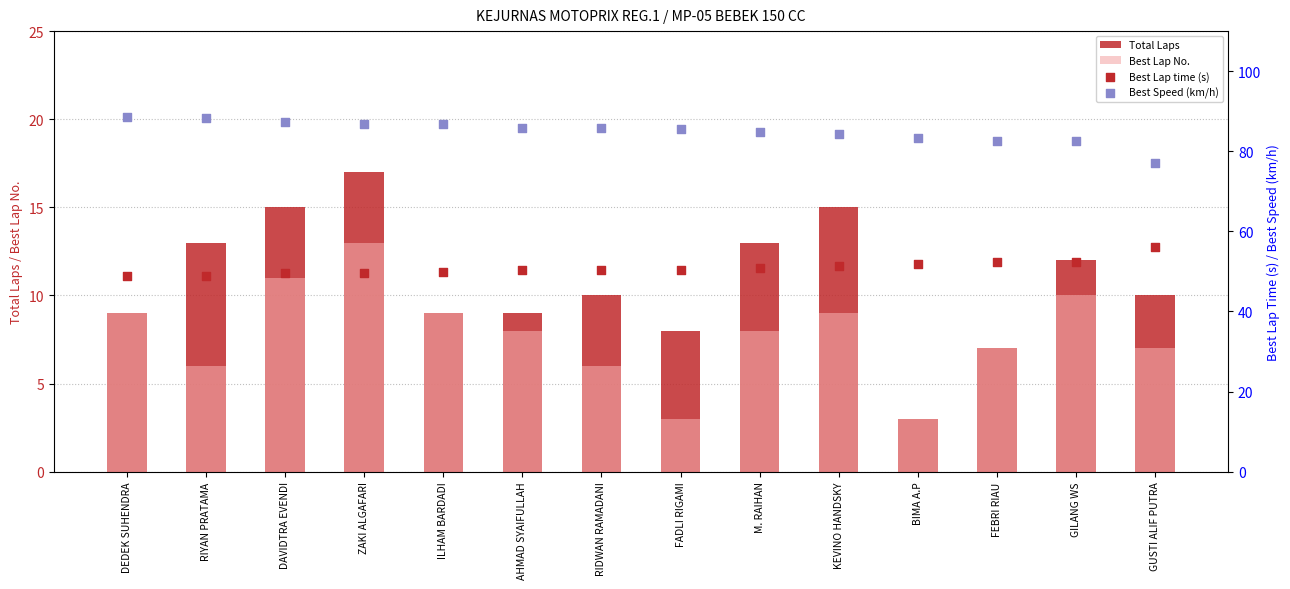

Which series has the largest total across all categories?

Best Speed (km/h)